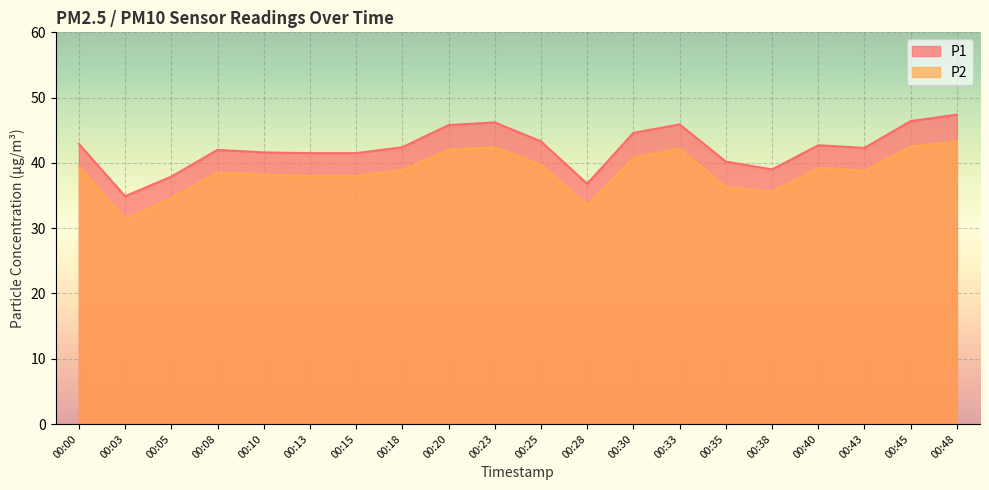

At which category is the sum across all series the highest?

00:48